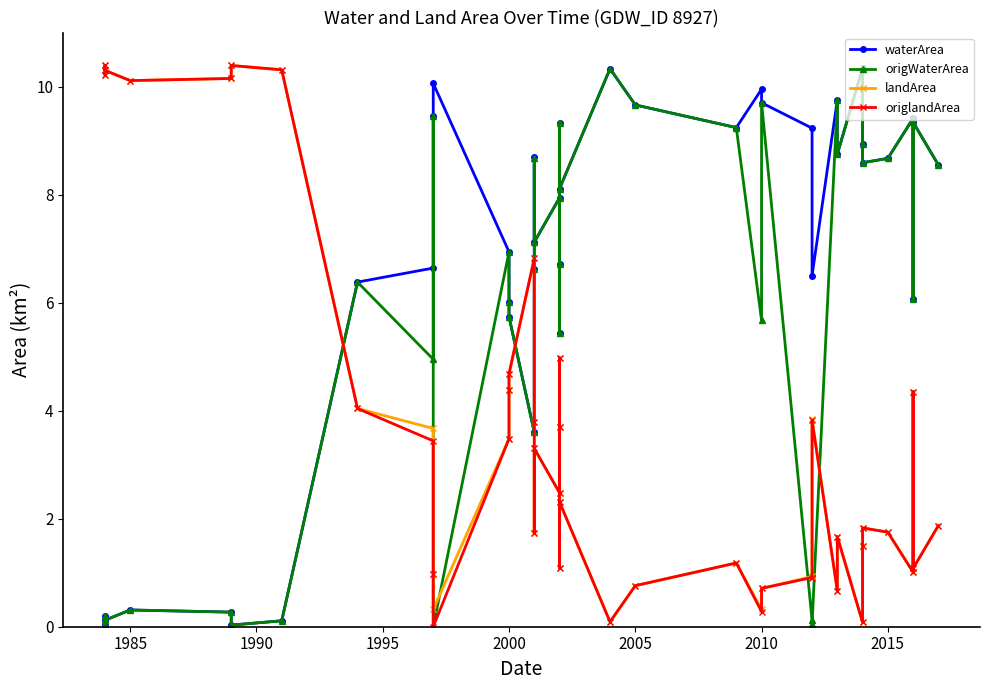

What is the value of the origlandArea point at the 34th from the left?

1.5